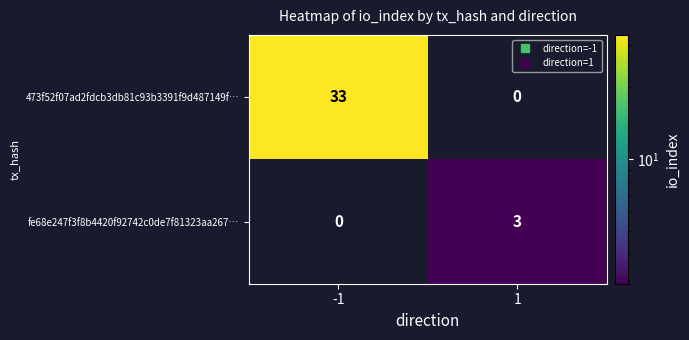

What value does the 473f52f07ad2fdcb3db81c93b3391f9d487149f… series have at -1, to the nearest 10?

30